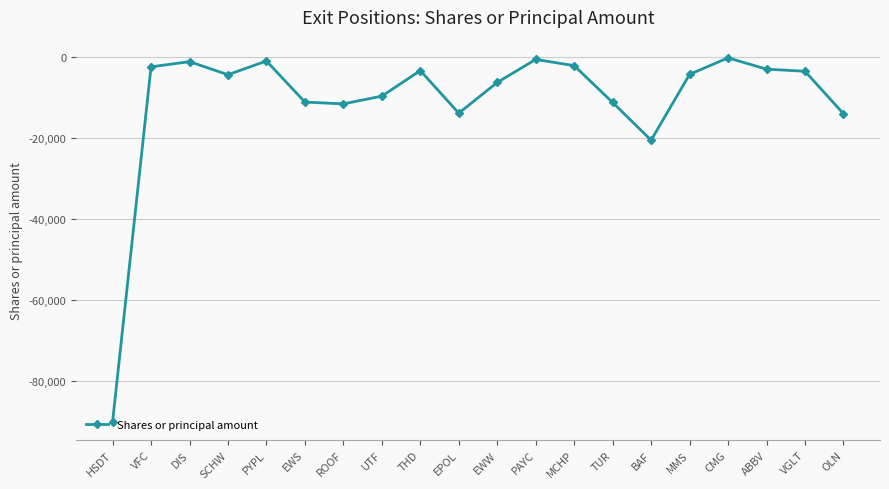

Which category has the lowest value across all series?

HSDT